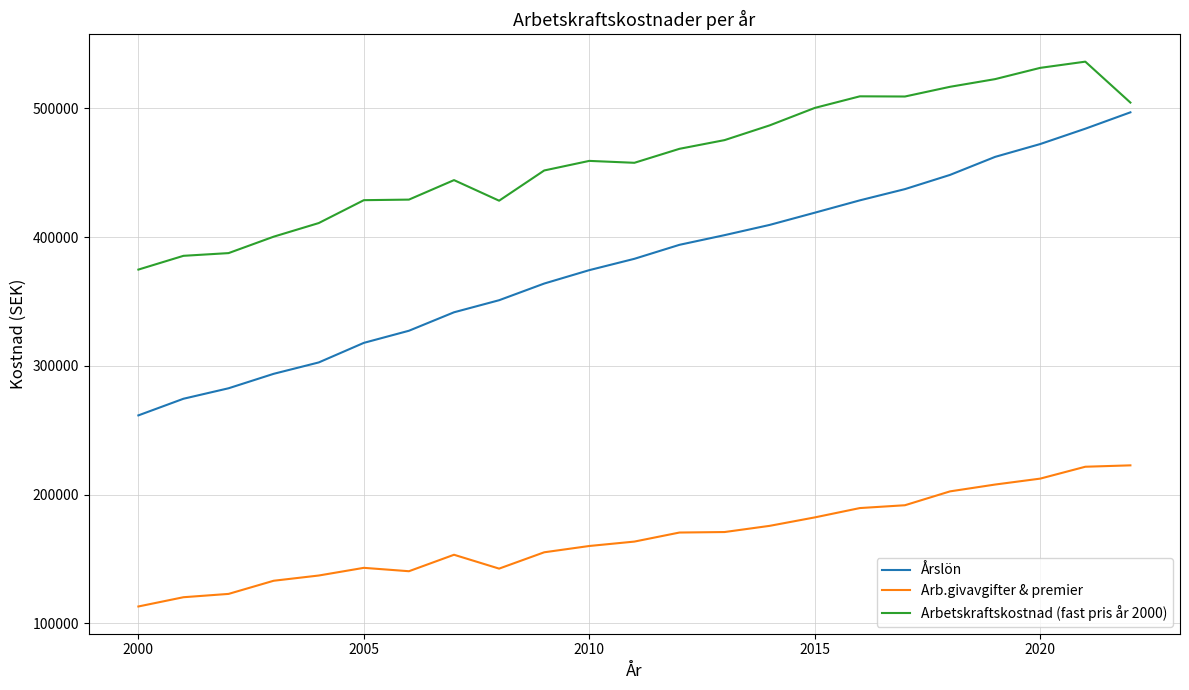

How many lines are shown in the chart?

3